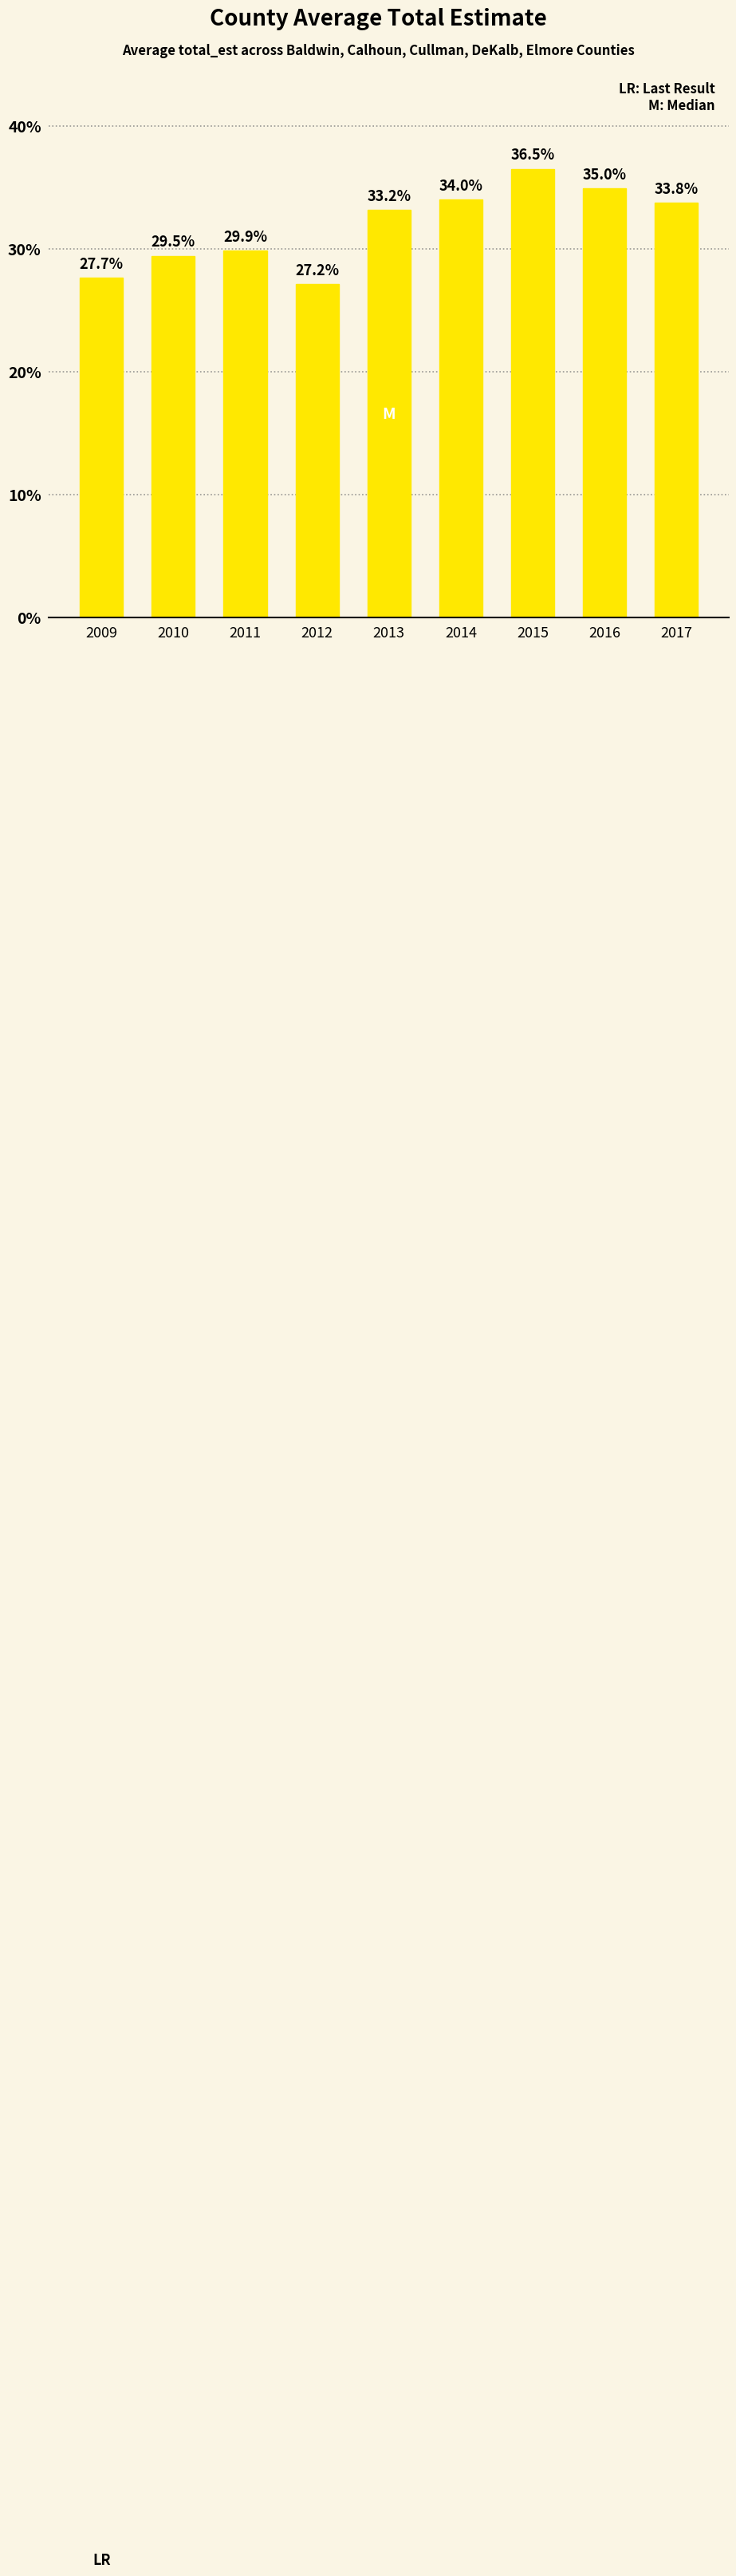

How many bars are there in total?

9